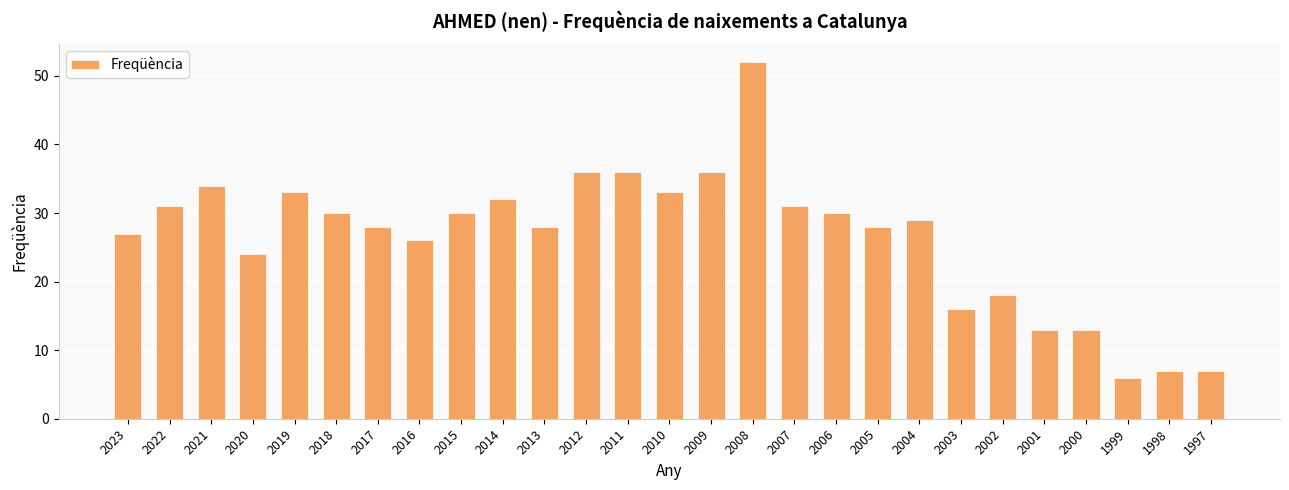

Where is the data nearest to the value 29?

2004